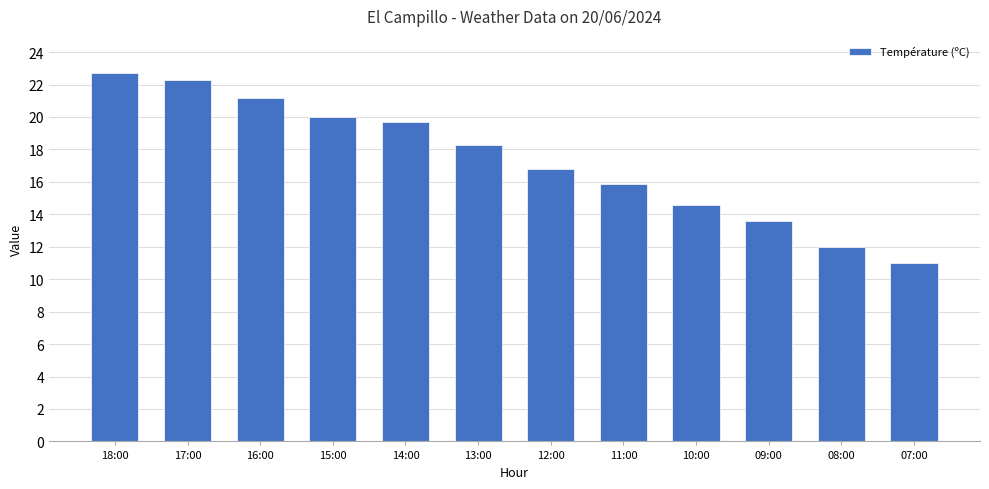

What is the maximum value shown in the chart?

22.7